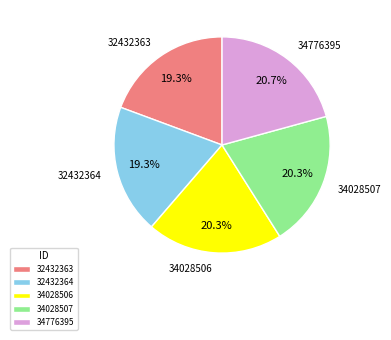

How many segments does this pie chart have?

5